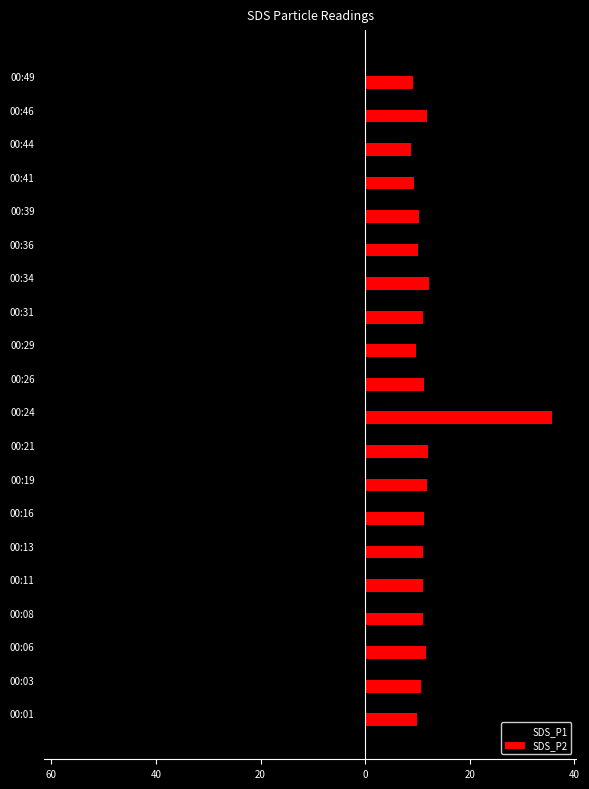

What is the value of the SDS_P1 bar at the 10th from the left?

-56.7